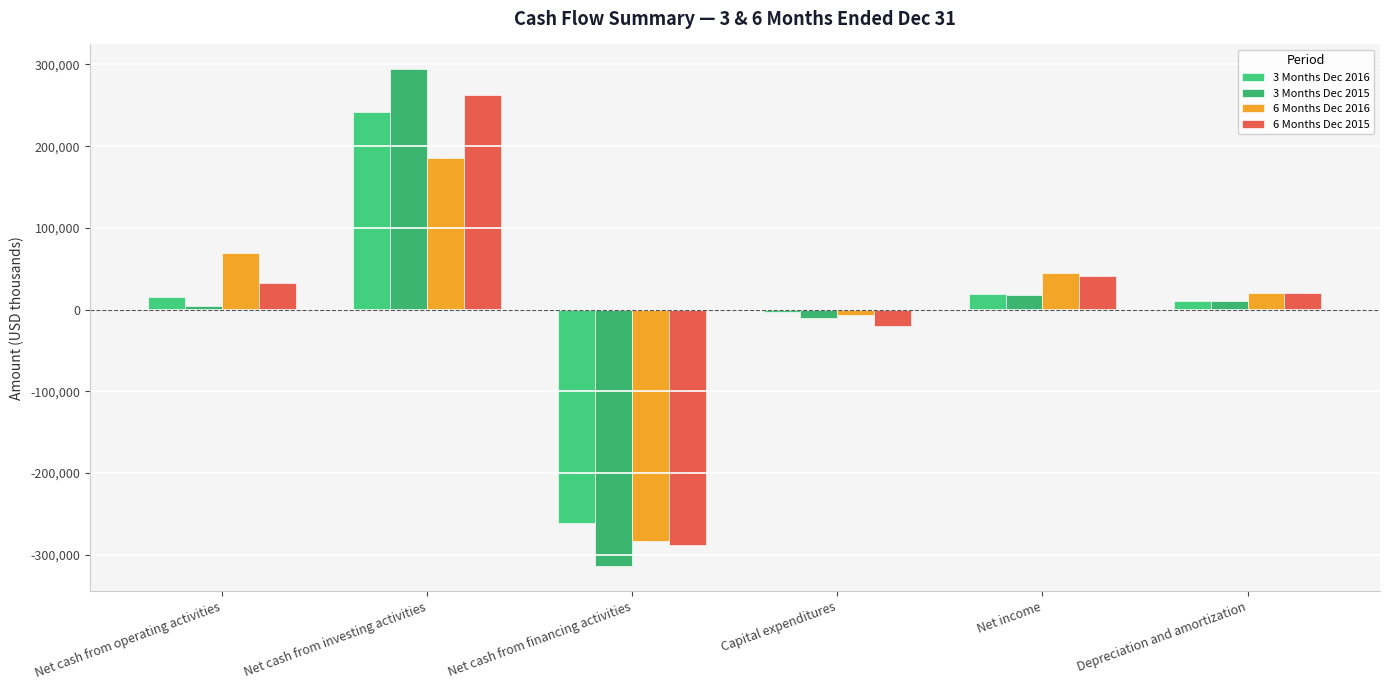

Are the bars horizontal?

No